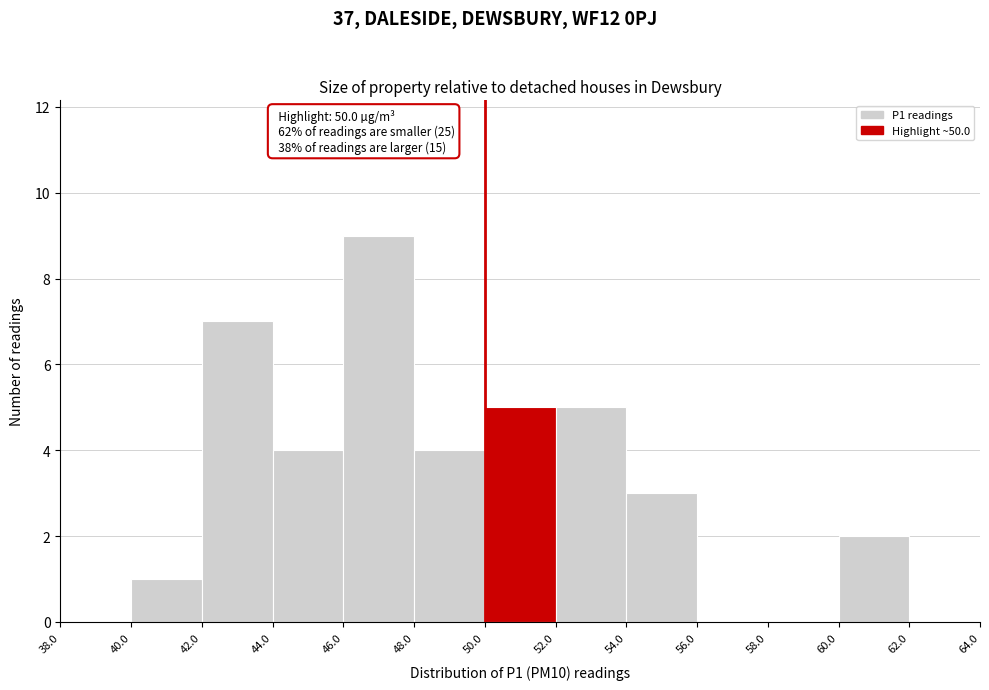

Which range on the x-axis has the tallest bar?

46.0 to 48.0